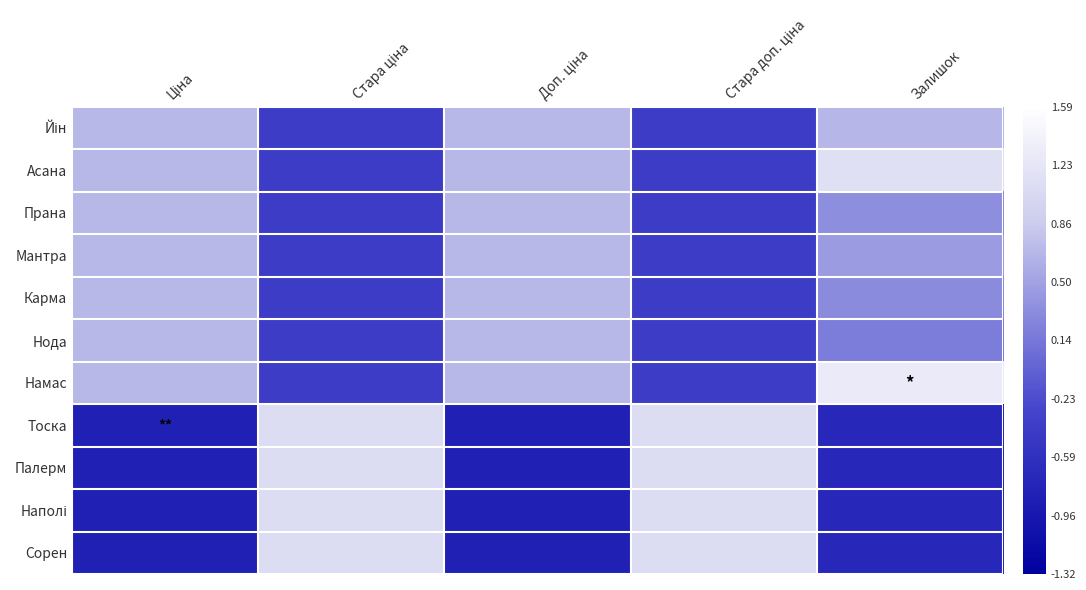

At which category does the chart reach its peak across all series?

Залишок